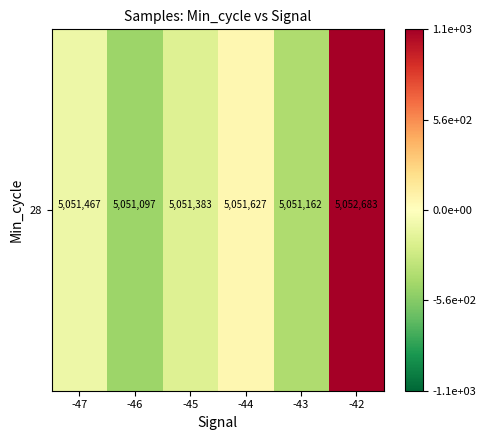

Count the number of categories in the chart.

6